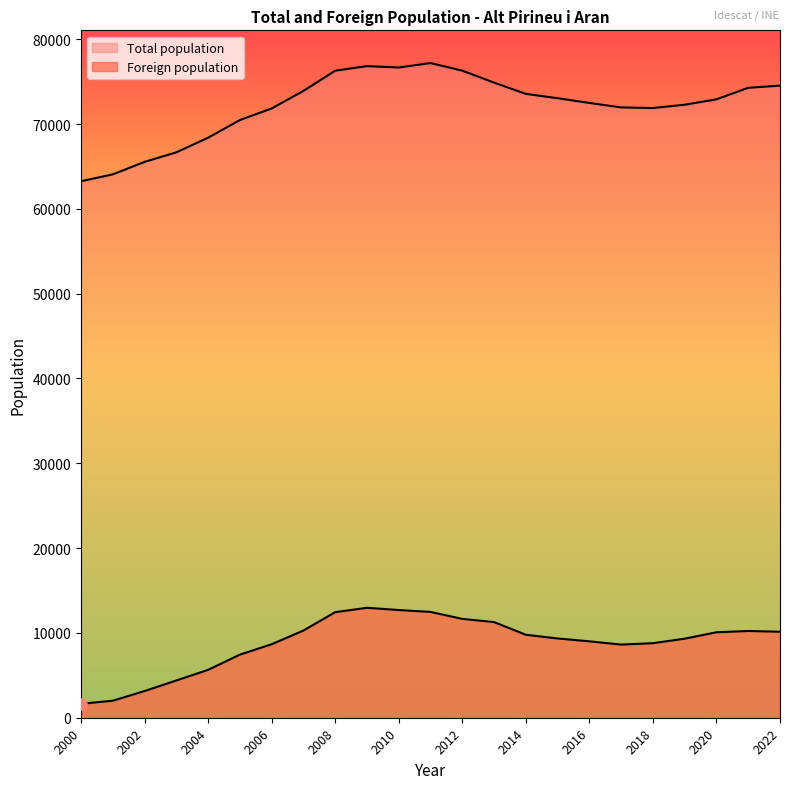

What is the difference between the Total population values at 2017 and 2015?

1086